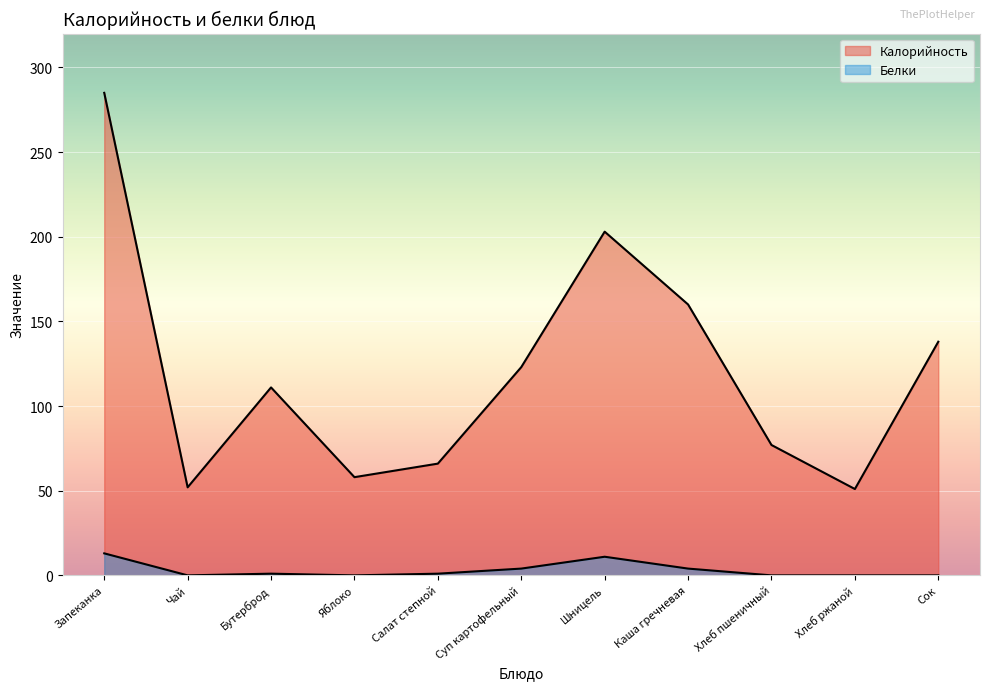

How many interior local peaks does the Калорийность series have?

2